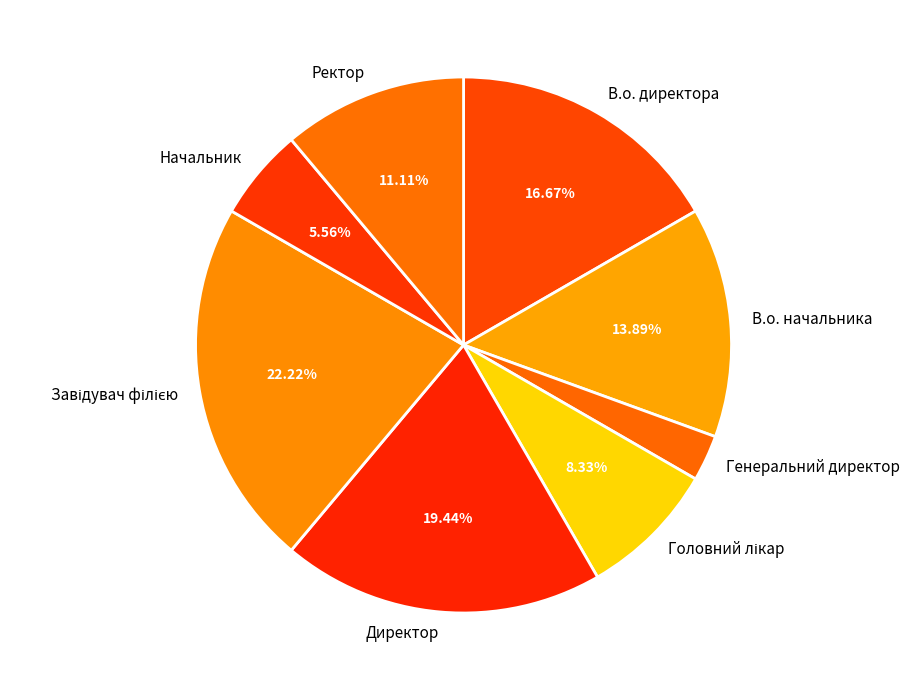

Which category has the smallest portion of the pie?

Генеральний директор